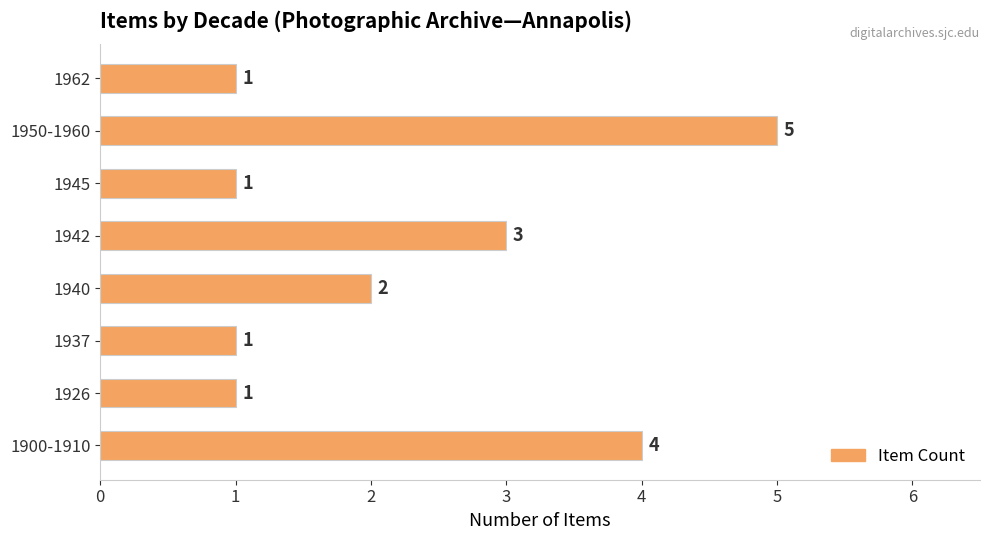

The chart shows a value of 2 at 1940. True or false?

True